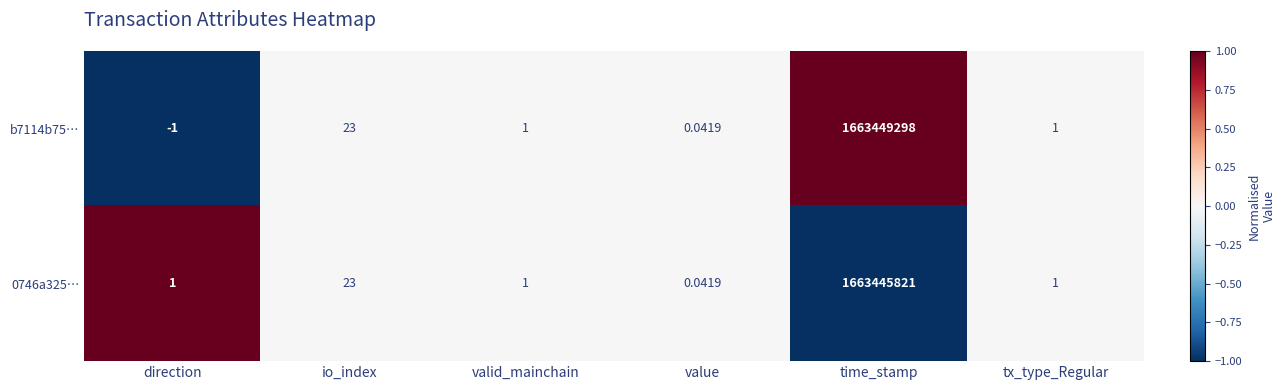

How many data points does each series have?

6